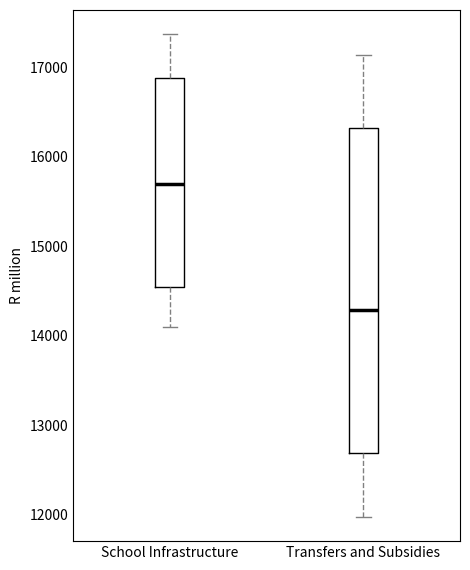

Comparing the boxes themselves (not the whiskers), which one is the tallest?

Transfers and Subsidies